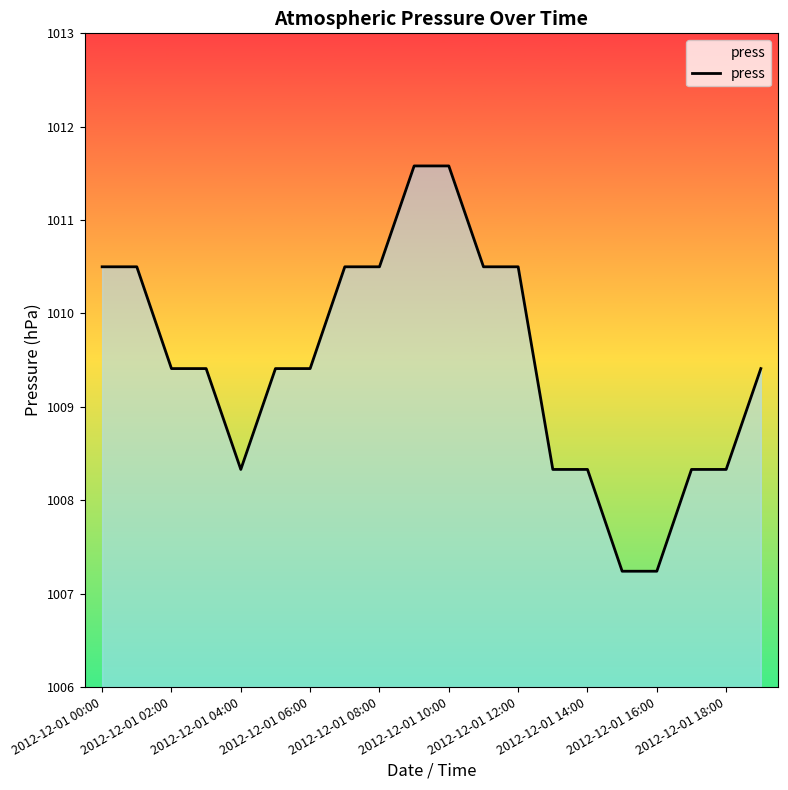

What is the maximum value shown in the chart?

1011.6